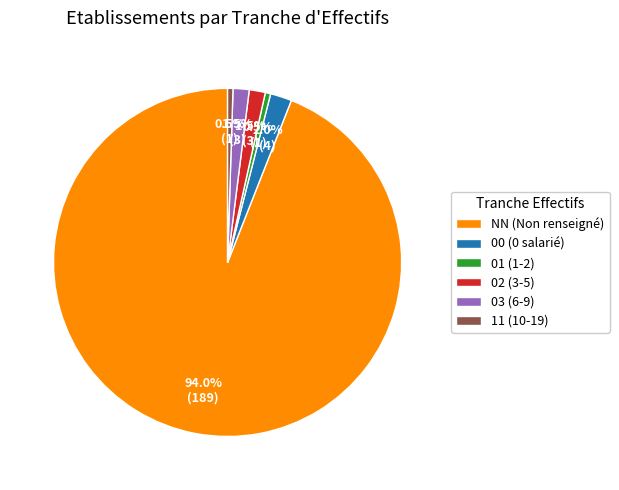

Does any single category account for the majority?

Yes